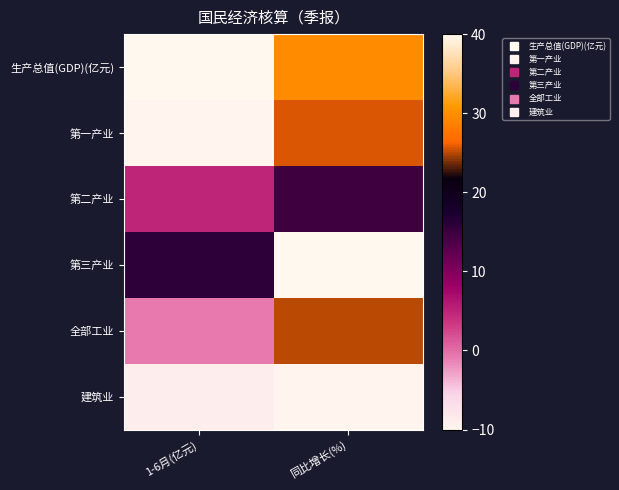

At how many categories does at least one series exceed 21?

2